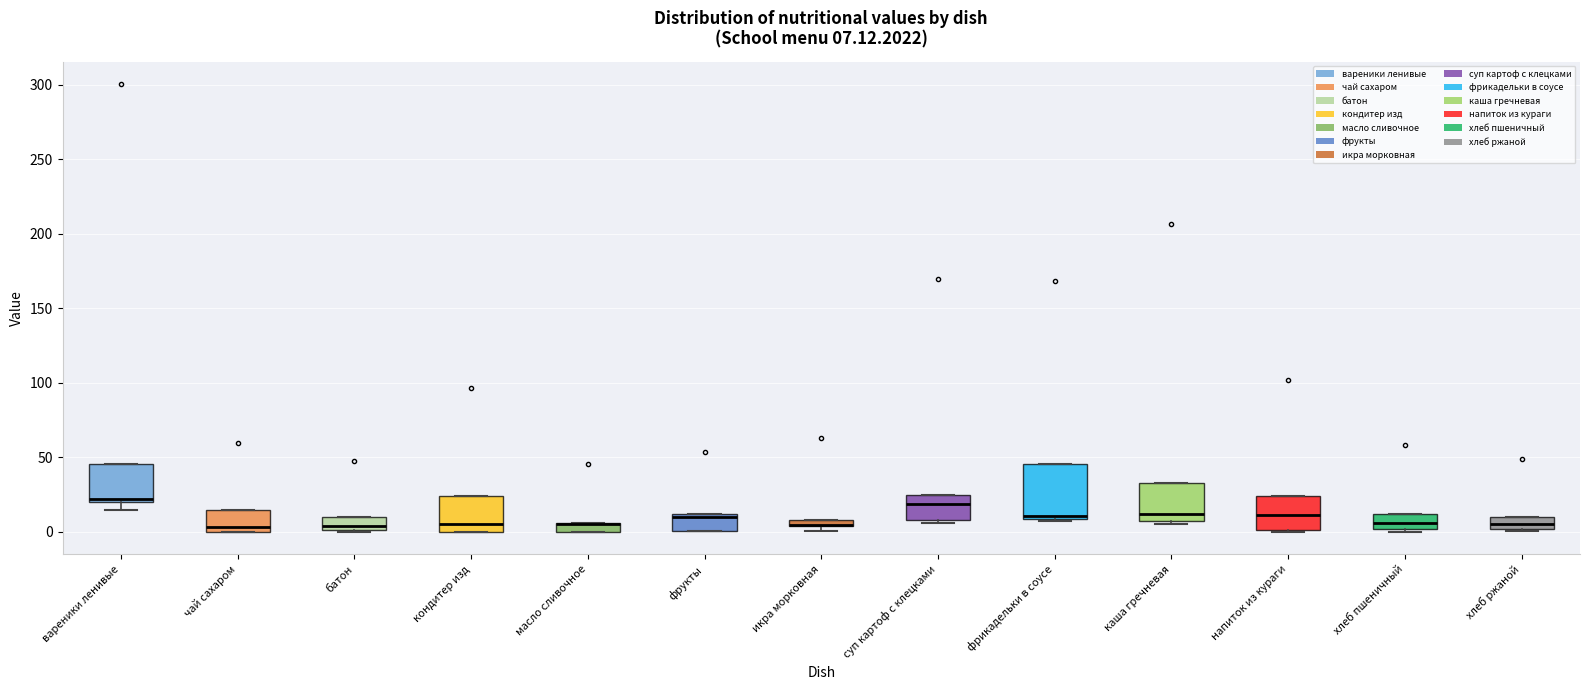

Which box is the tallest, from its lower edge to its upper edge?

фрикадельки в соусе